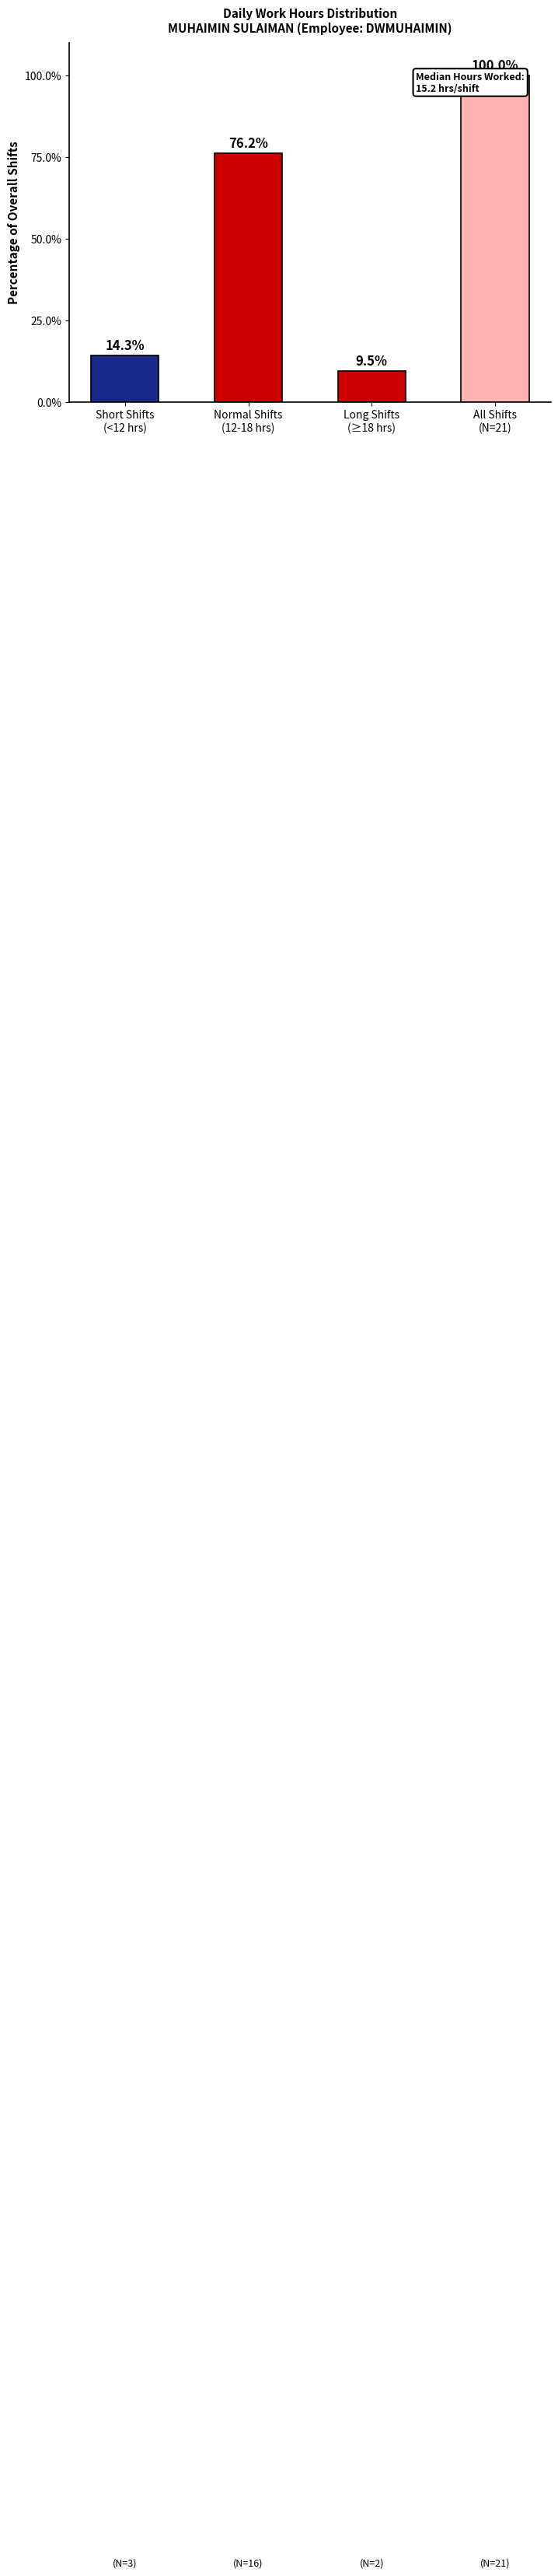

What is the value of the 1st bar from the left?

14.3